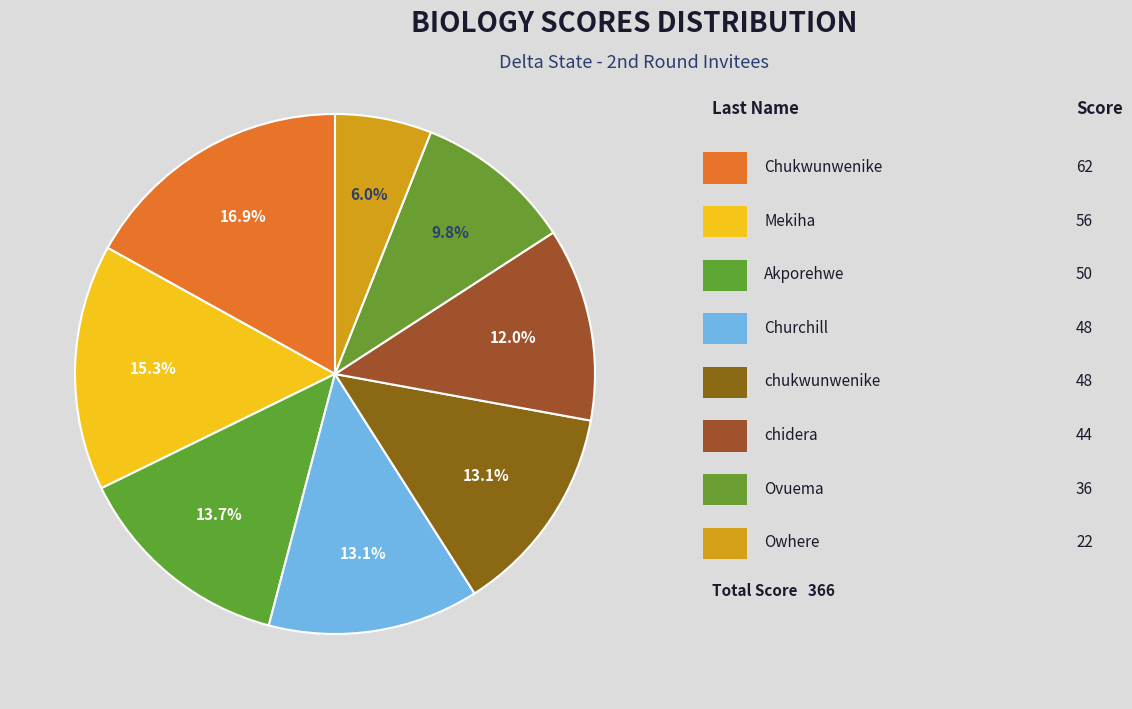

Which category has the smallest portion of the pie?

Owhere